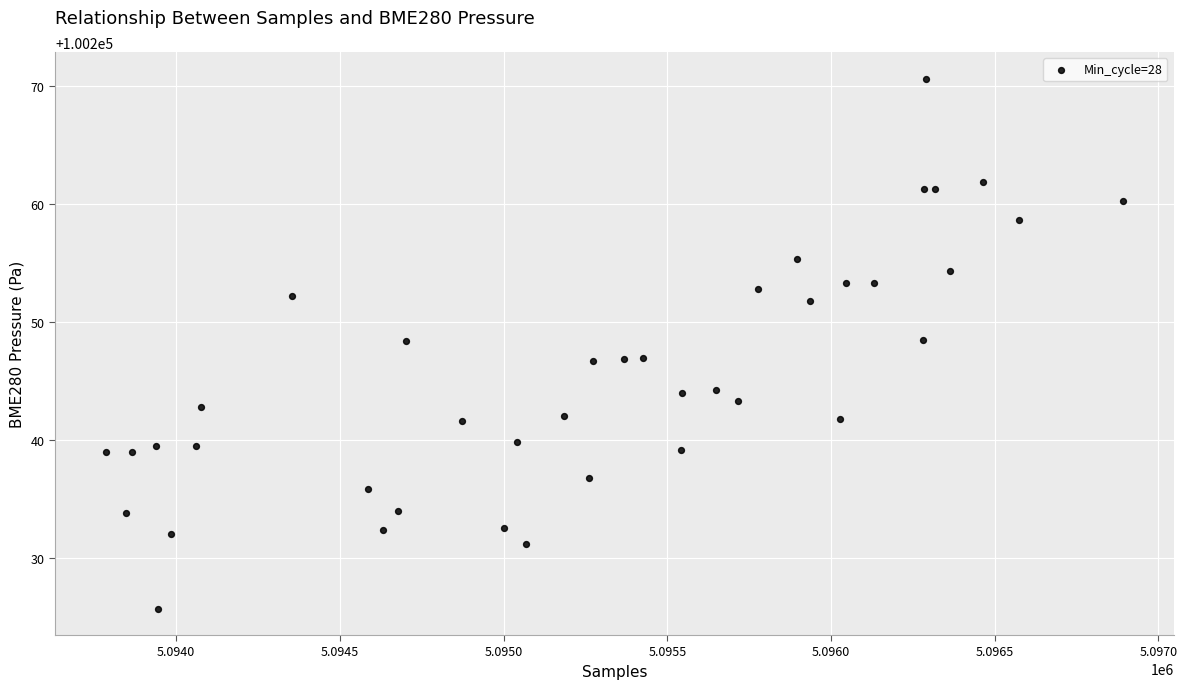

What is the range of X values (max minus min)?

3106.0